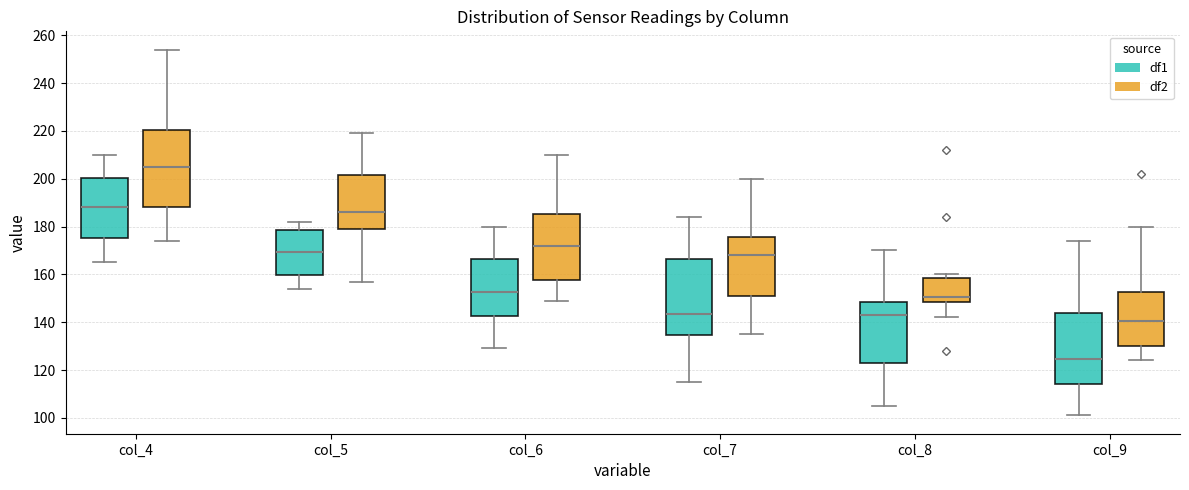

Reading left to right, transcribe this box plot: for each box, give where its median line is, the range the box spans, and where its two whiskers end, as read against the y-axis. The values are not printed on the chart, so give them approximately, as read against the axis.

col_4 (df1): median 188, box 176 to 200, whiskers 166 to 210
col_4 (df2): median 206, box 188 to 220, whiskers 174 to 254
col_5 (df1): median 170, box 160 to 178, whiskers 154 to 182
col_5 (df2): median 186, box 180 to 202, whiskers 158 to 220
col_6 (df1): median 152, box 142 to 166, whiskers 130 to 180
col_6 (df2): median 172, box 158 to 186, whiskers 150 to 210
col_7 (df1): median 144, box 134 to 166, whiskers 116 to 184
col_7 (df2): median 168, box 150 to 176, whiskers 136 to 200
col_8 (df1): median 144, box 124 to 148, whiskers 106 to 170
col_8 (df2): median 150, box 148 to 158, whiskers 142 to 160
col_9 (df1): median 124, box 114 to 144, whiskers 102 to 174
col_9 (df2): median 140, box 130 to 152, whiskers 124 to 180